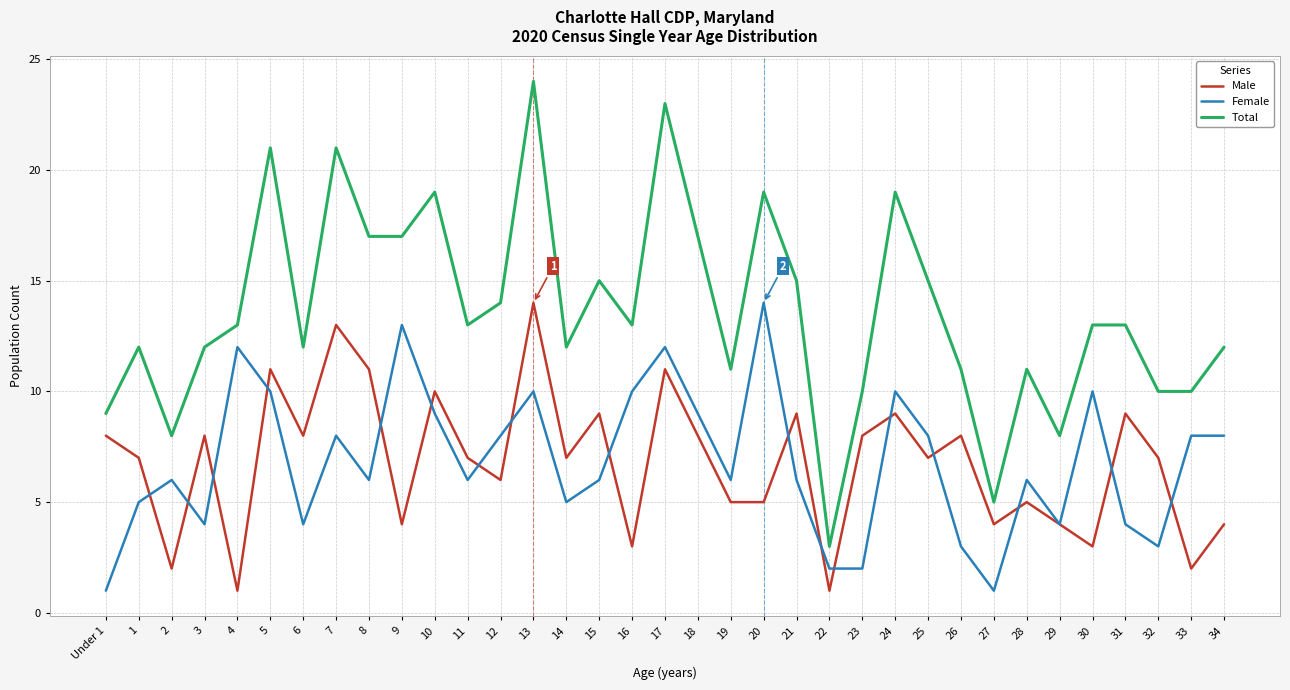

What is the difference between the Female values at 33 and 32?

5